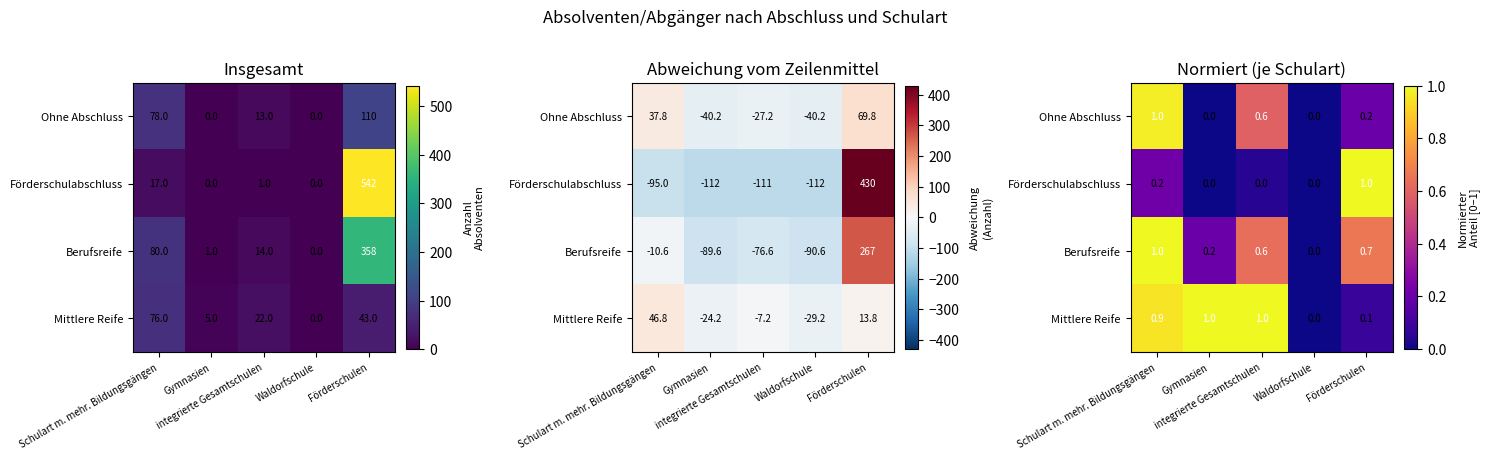

Between Gymnasien and Förderschulen, which series saw the biggest shift?

Förderschulabschluss